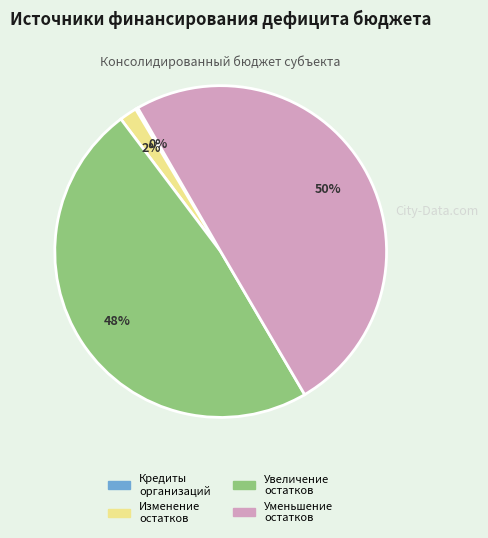

Which has a higher value, Уменьшение остатков or Изменение остатков?

Уменьшение остатков